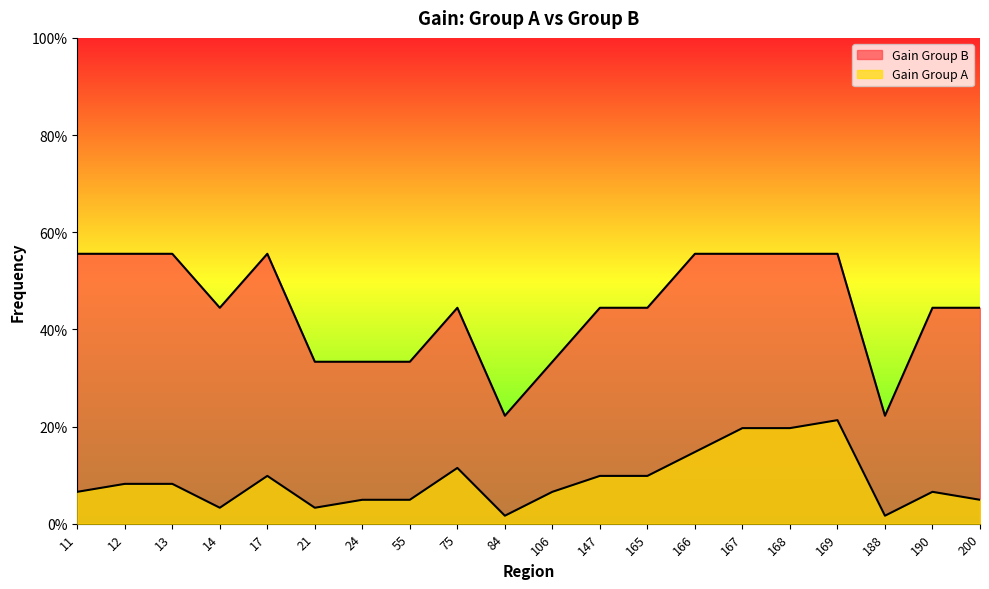

Rank the series by their average value, from highest to lowest.

Gain Group B, Gain Group A